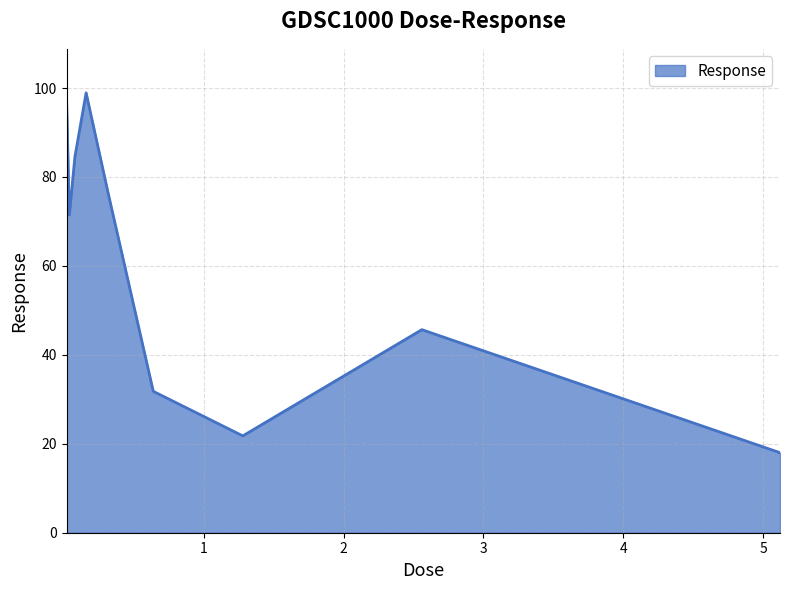

What is the smallest value displayed?

18.0